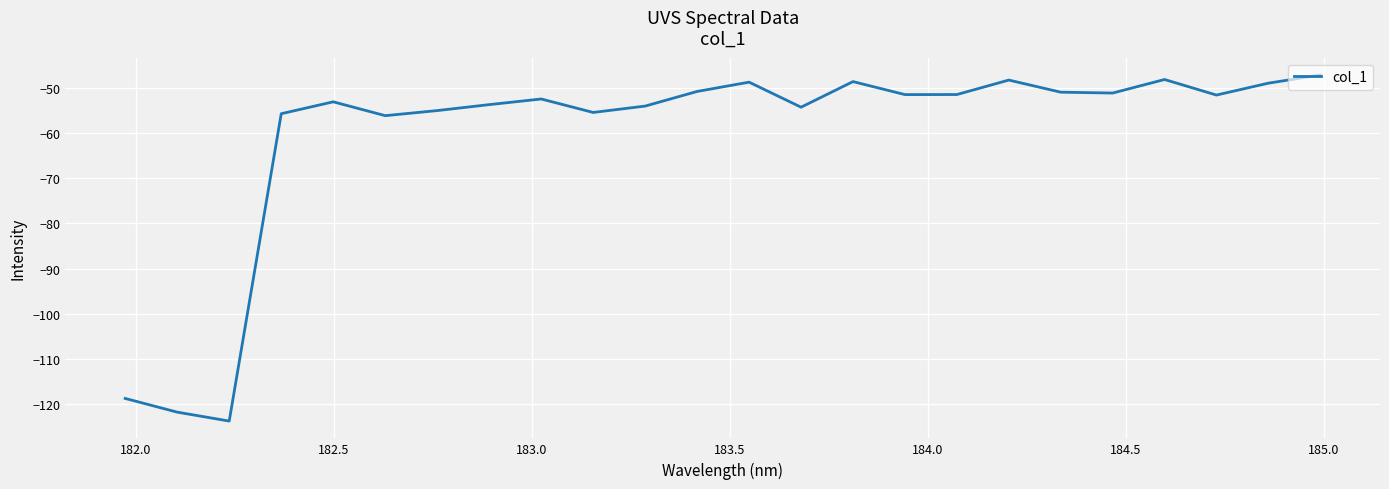

What is the average value?

-60.5